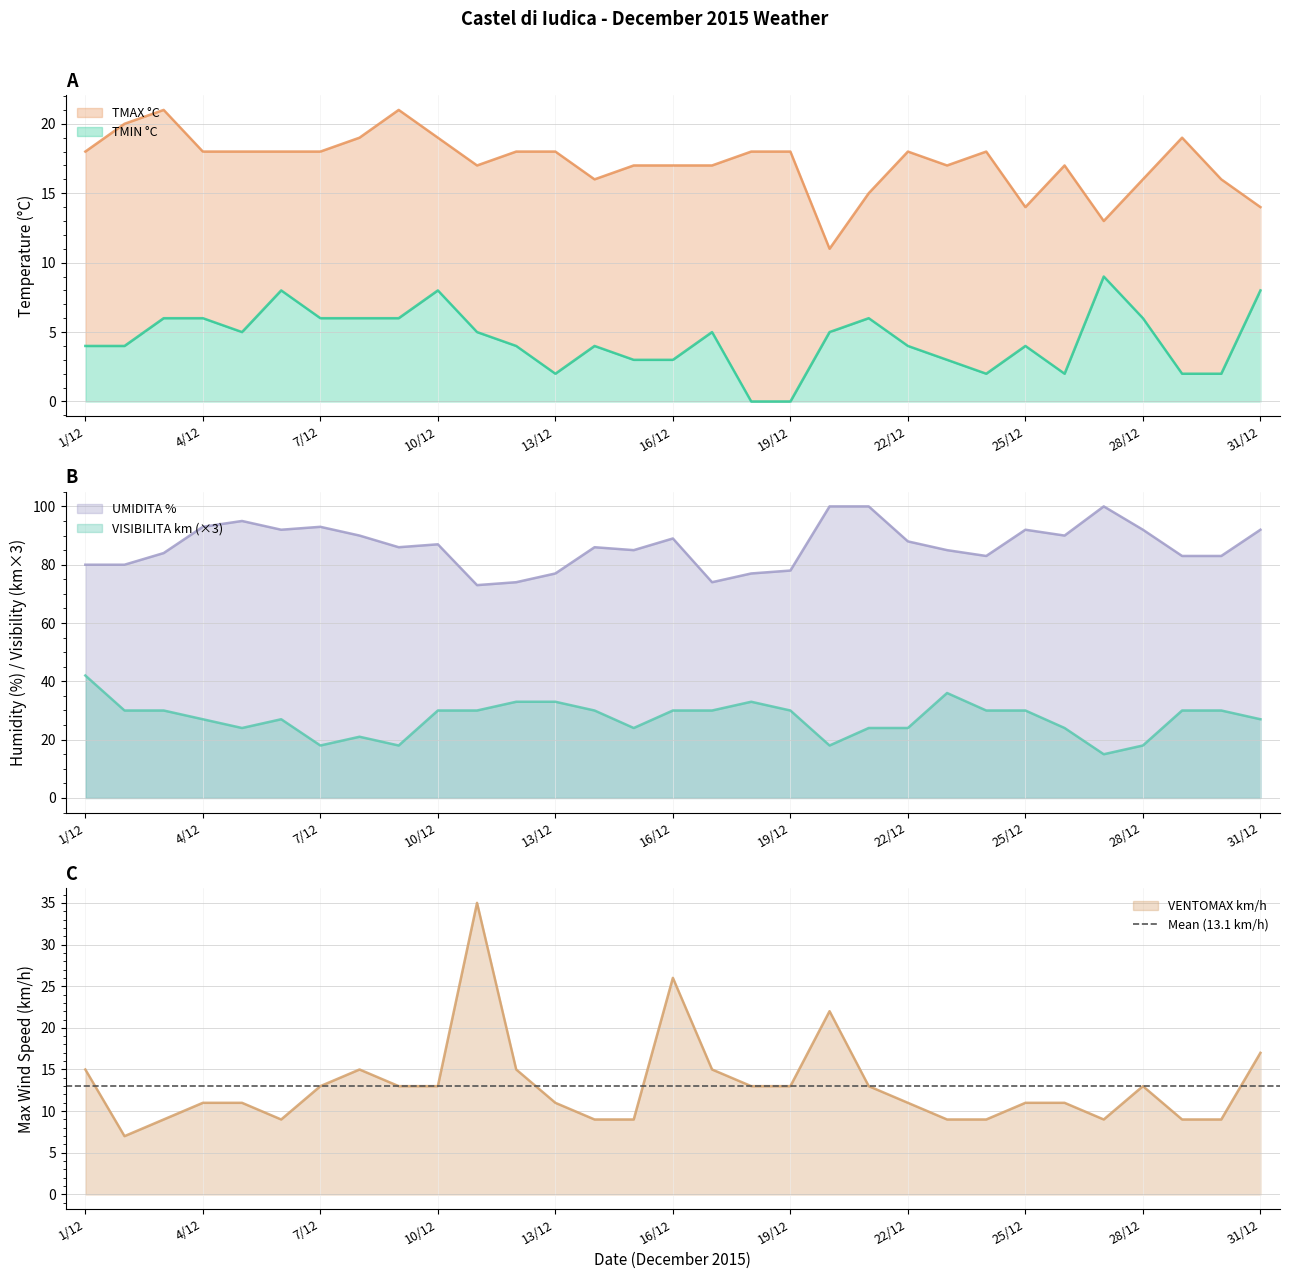

Rank the series at 28/12 from highest to lowest value.

UMIDITA %, VISIBILITA km, TMAX °C, VENTOMAX km/h, TMIN °C